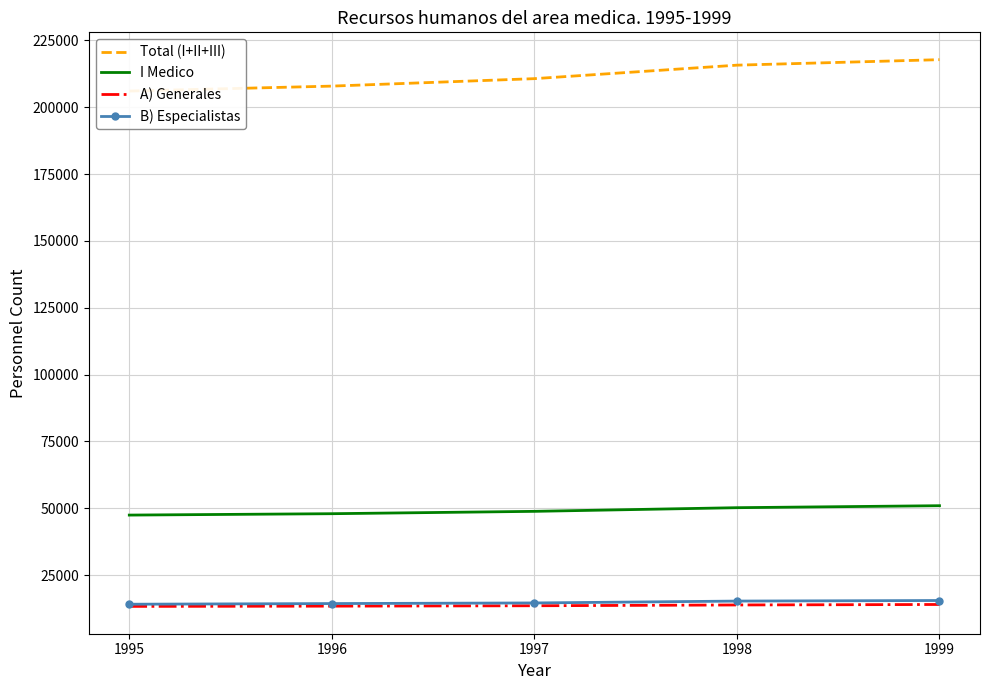

Between 1998 and 1999, which is larger?

1999